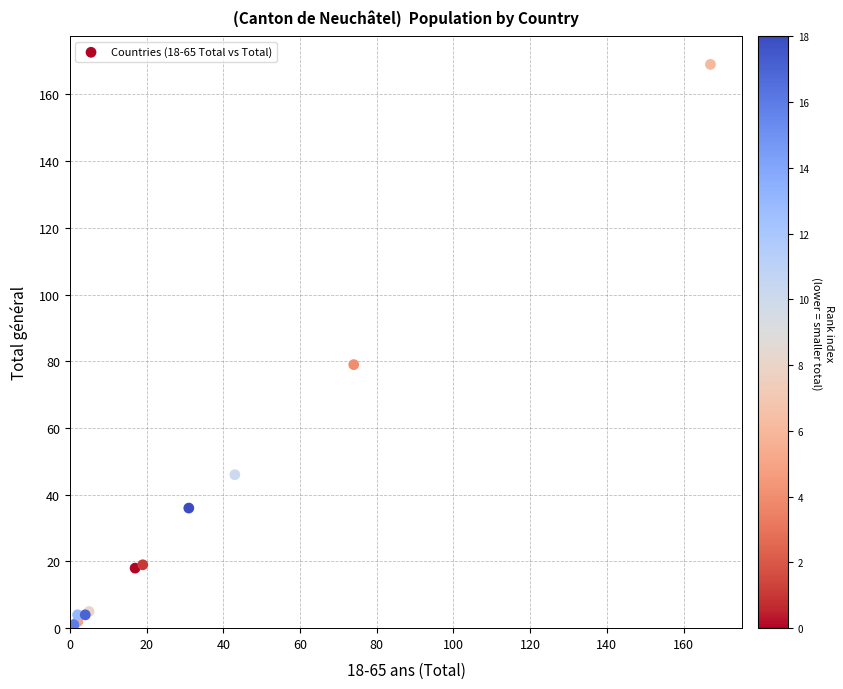

What Y value in the scatter plot is closest to 85?

79